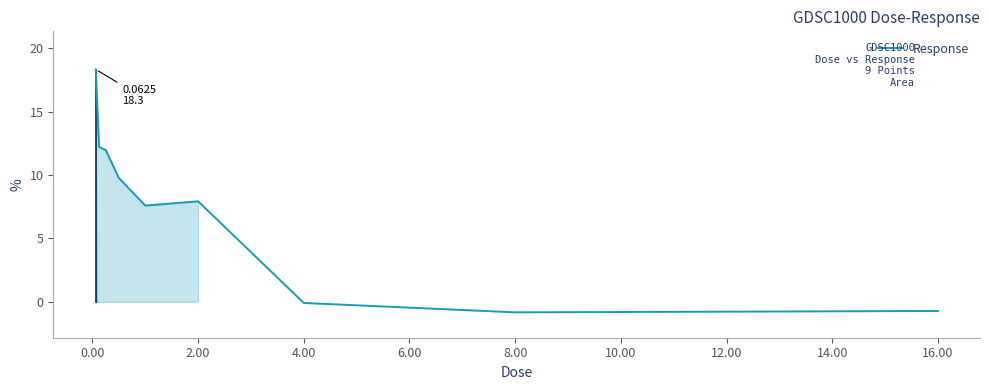

Reading right to left, extract all data points from this chart.

-0.7	-0.8	-0.1	7.9	7.6	9.8	12.0	12.2	18.3